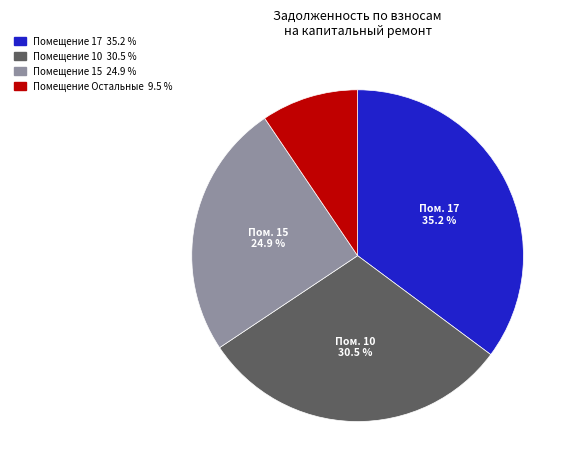

Does any single category account for the majority?

No